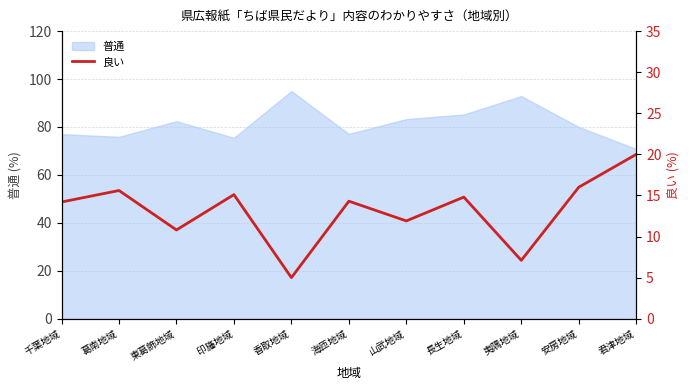

What is the highest value of the 普通 series?

95.0